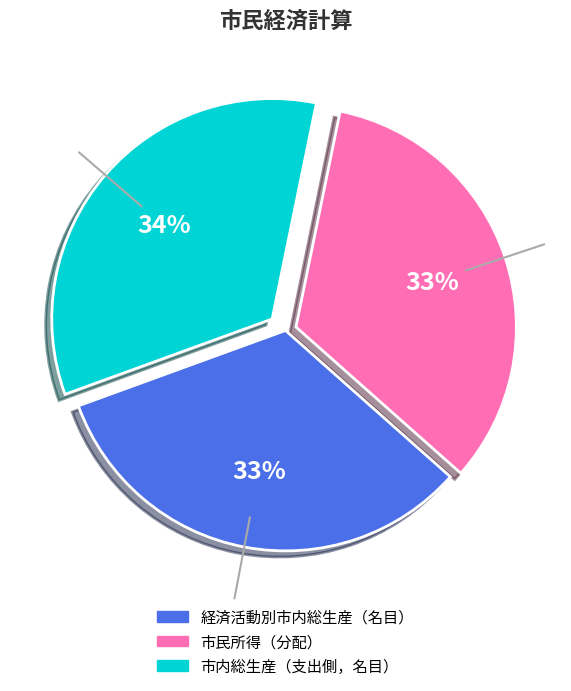

Combined, do 経済活動別市内総生産（名目） and 市民所得（分配） account for over 50%?

Yes